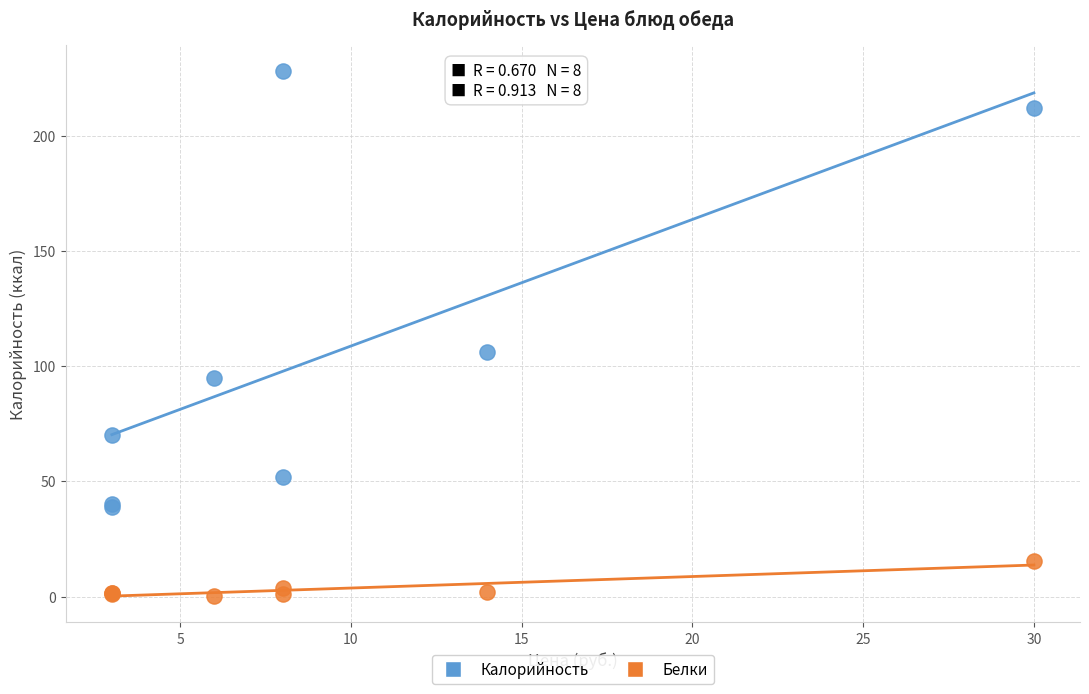

What are all the series names shown in the legend?

Калорийность, Белки